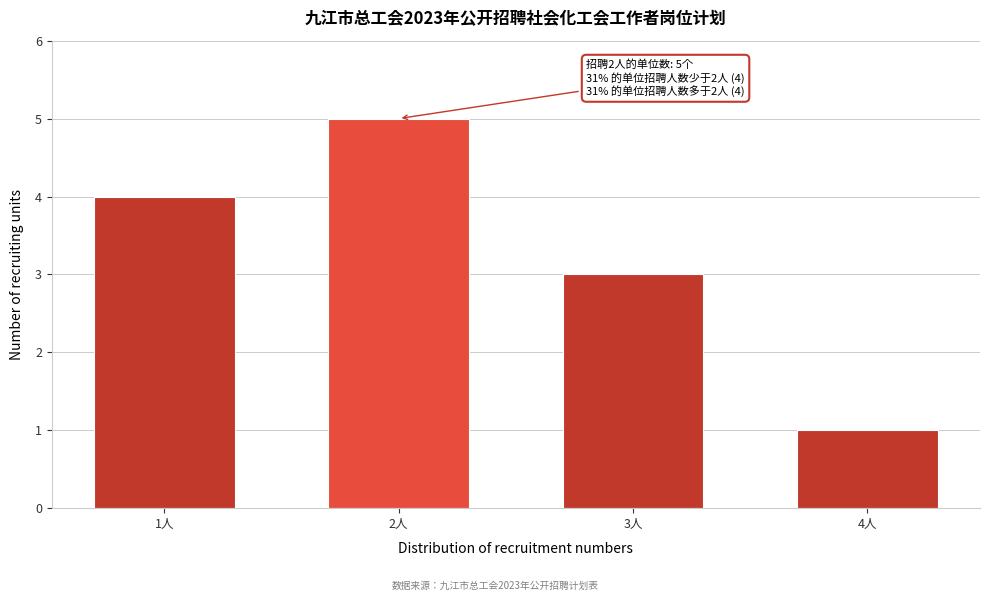

Reading right to left, transcribe all the data shown in this chart.

4人=1	3人=3	2人=5	1人=4